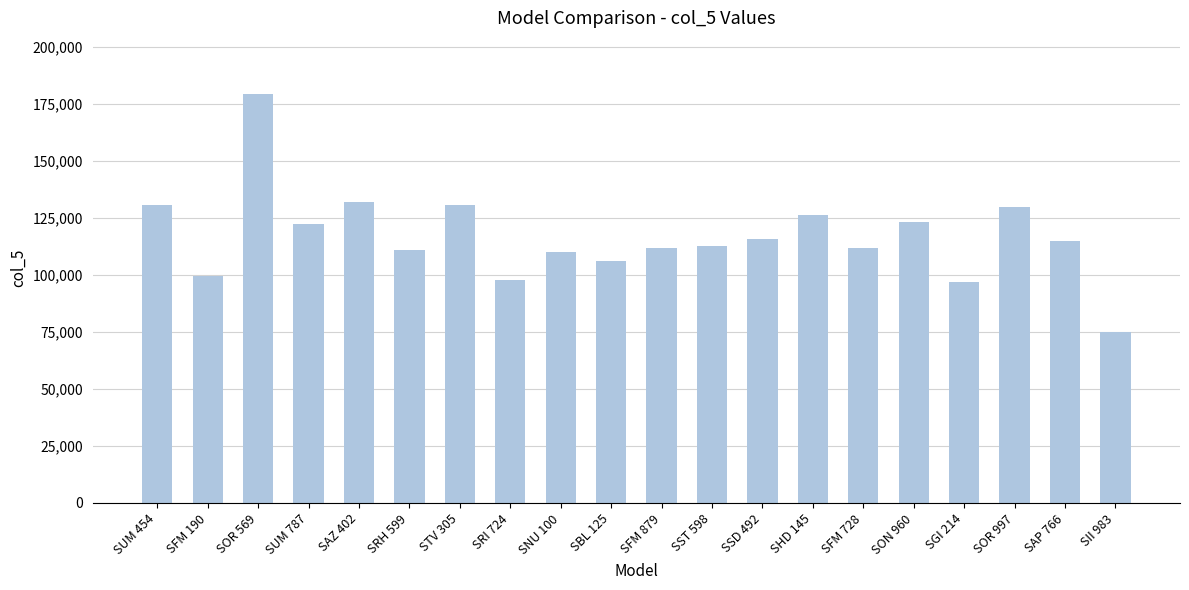

At which category does the chart reach its peak across all series?

SOR 569